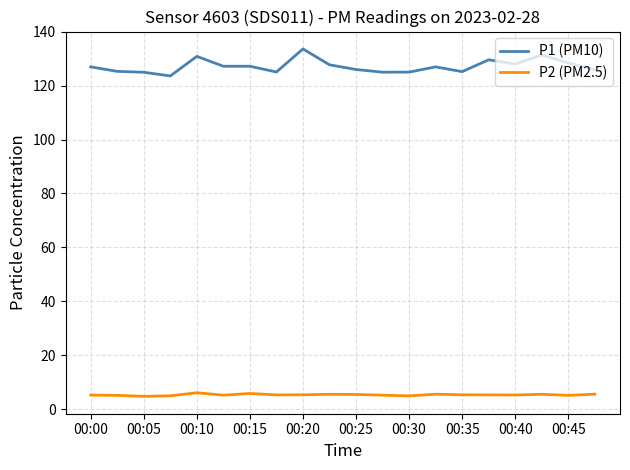

True or false: P2 (PM2.5) and P1 (PM10) intersect in this chart.

False